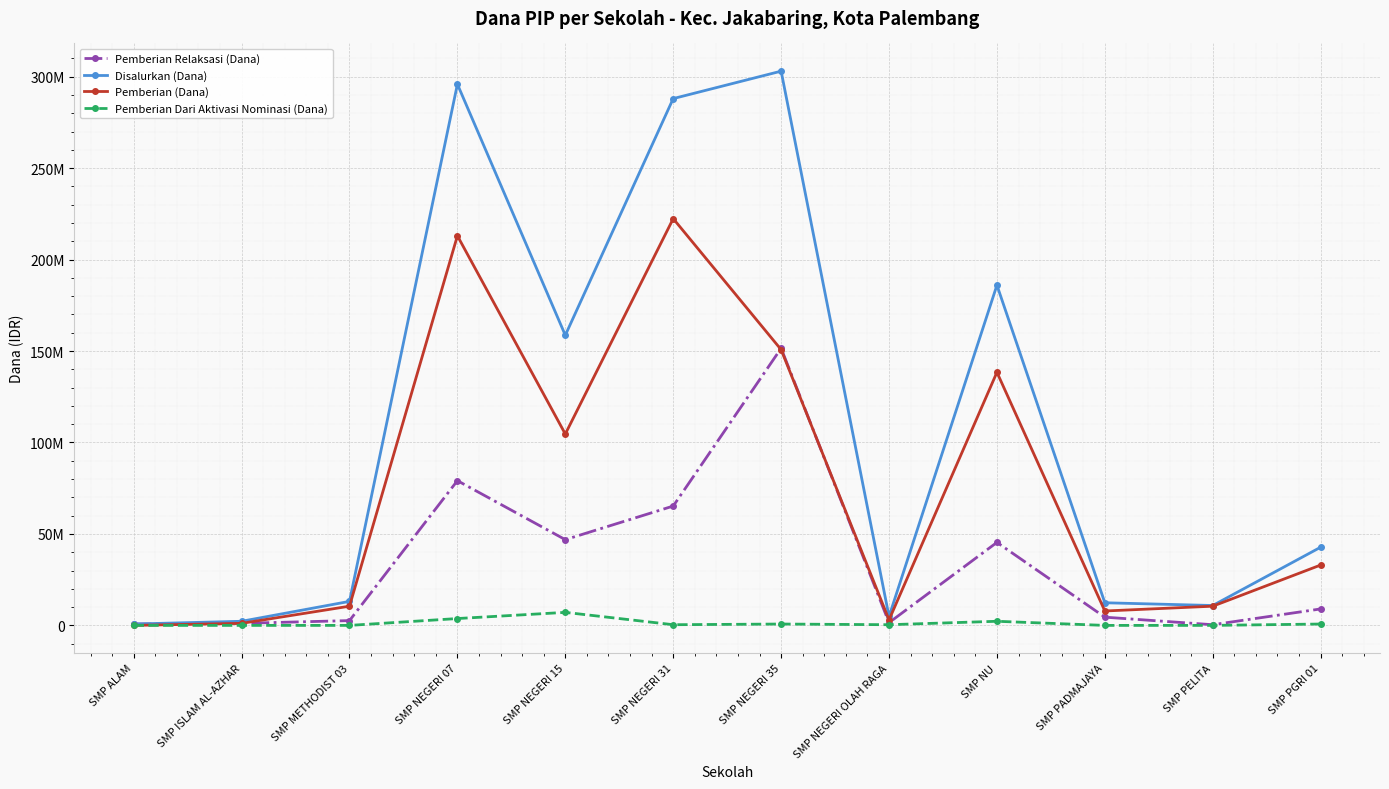

True or false: Pemberian Dari Aktivasi Nominasi (Dana) and Disalurkan (Dana) intersect in this chart.

False